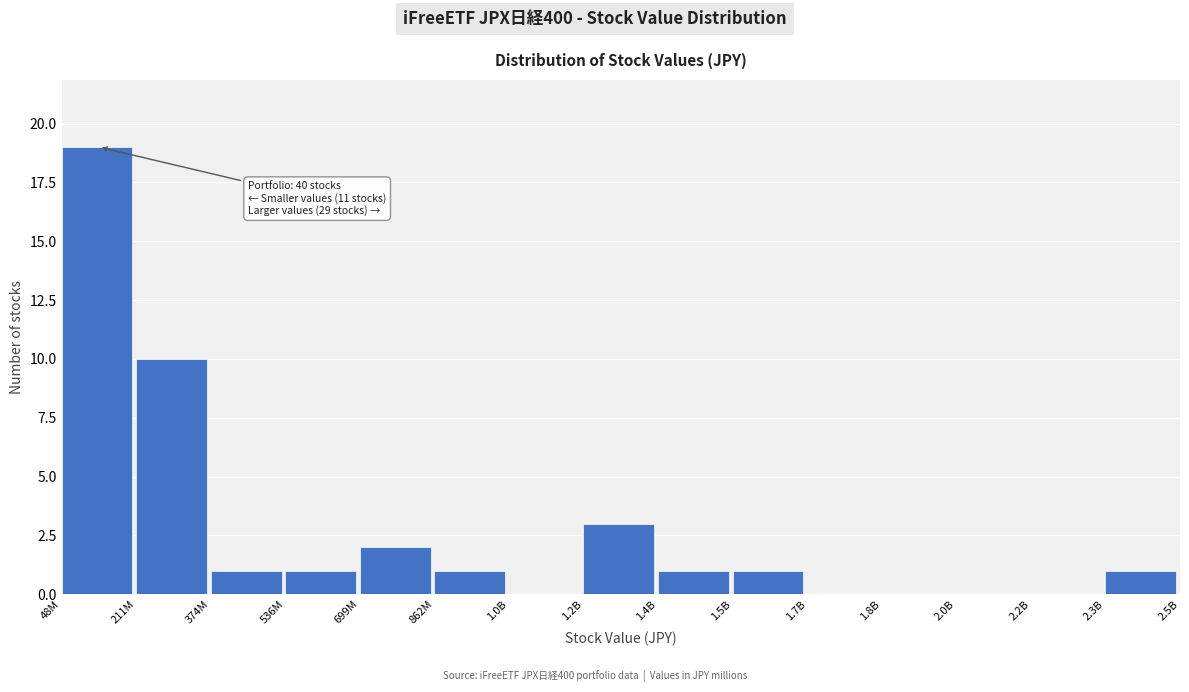

Reading right to left, list all the values displayed in this chart.

2.3B=1	2.2B=0	2.0B=0	1.8B=0	1.7B=0	1.5B=1	1.4B=1	1.2B=3	1.0B=0	862M=1	699M=2	536M=1	374M=1	211M=10	48M=19